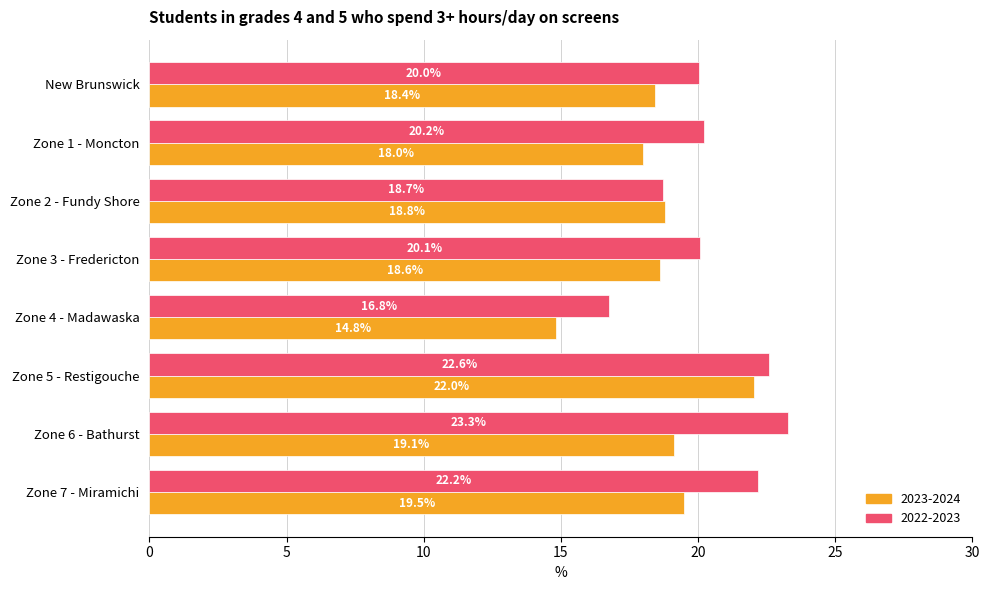

What is the difference between the 2022-2023 values at New Brunswick and Zone 1 - Moncton?

0.2